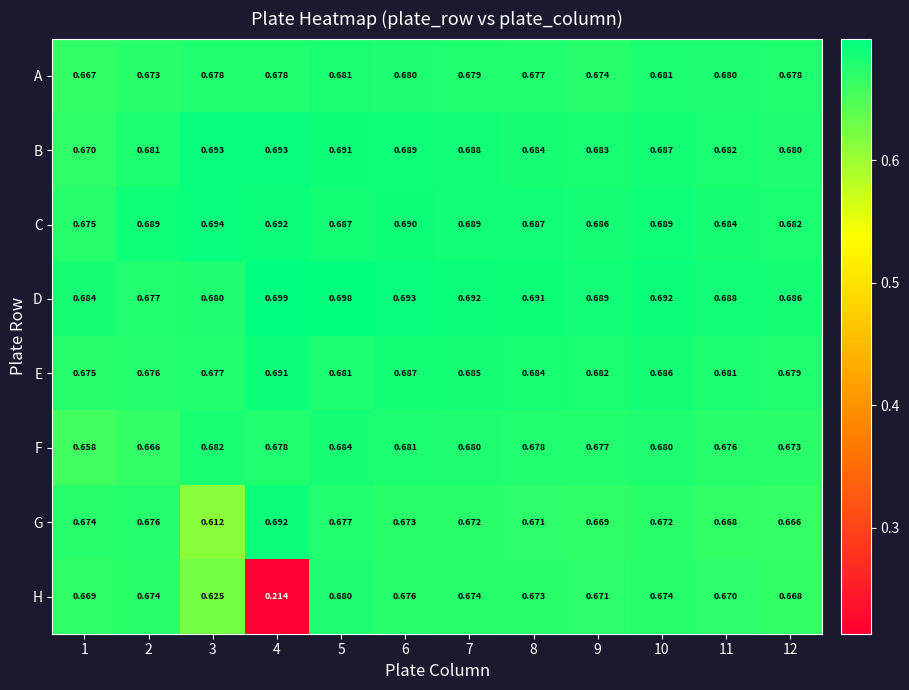

Which series has the widest spread of values?

H